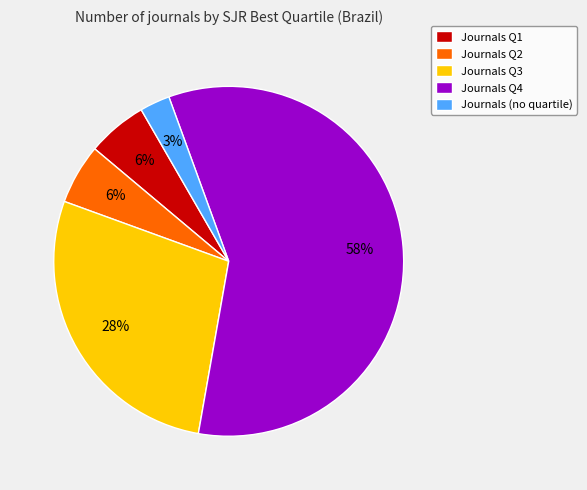

Between Journals Q4 and Journals Q2, which is larger?

Journals Q4